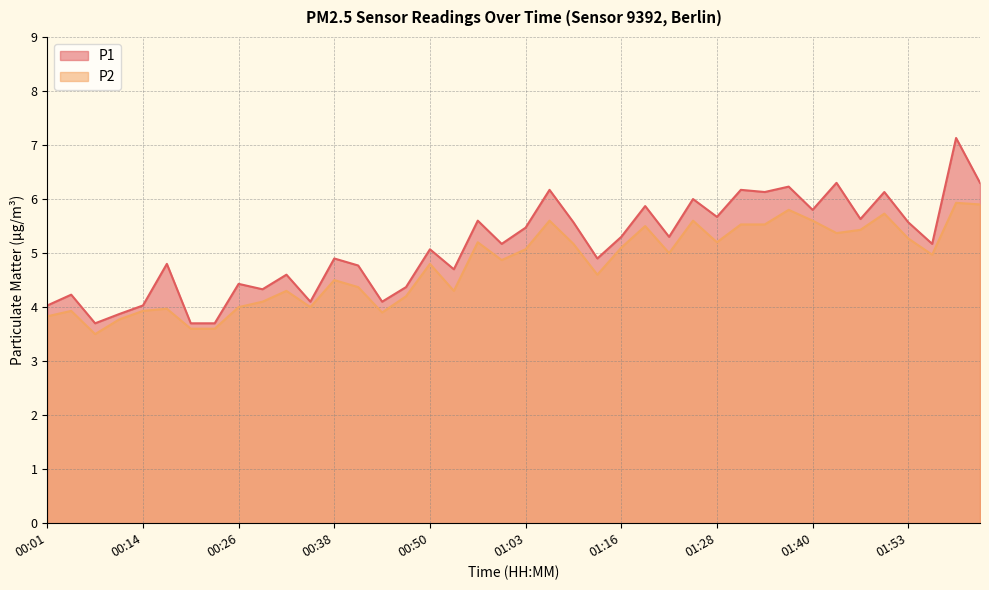

At which category does P1 reach its first local peak?

00:04